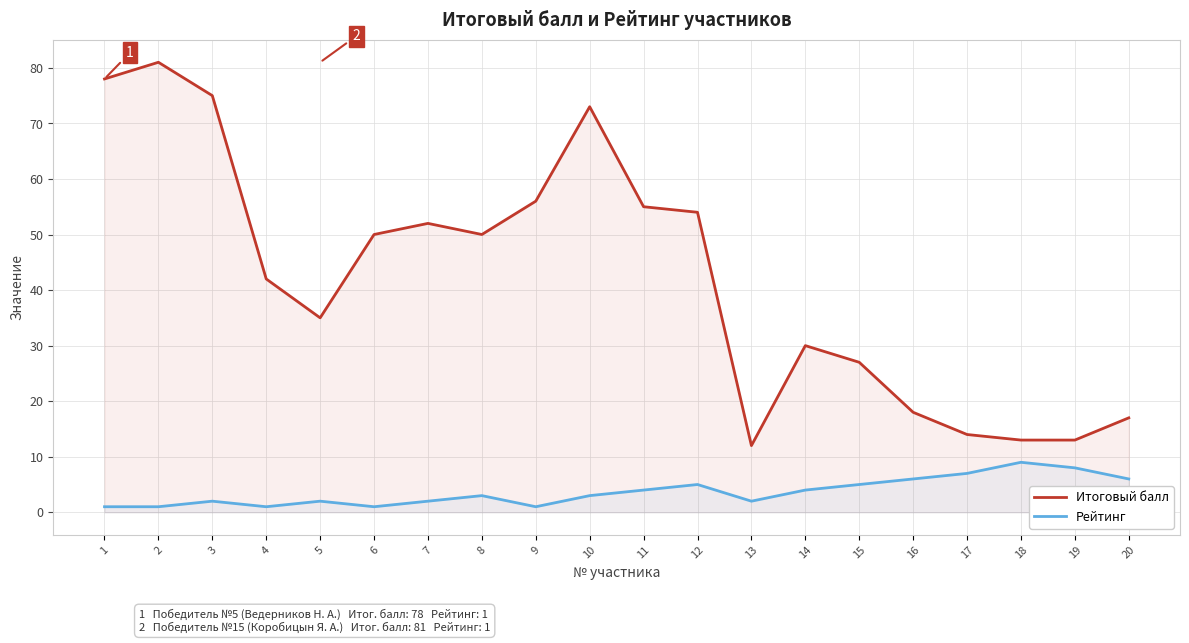

What is the minimum value shown in the chart?

1